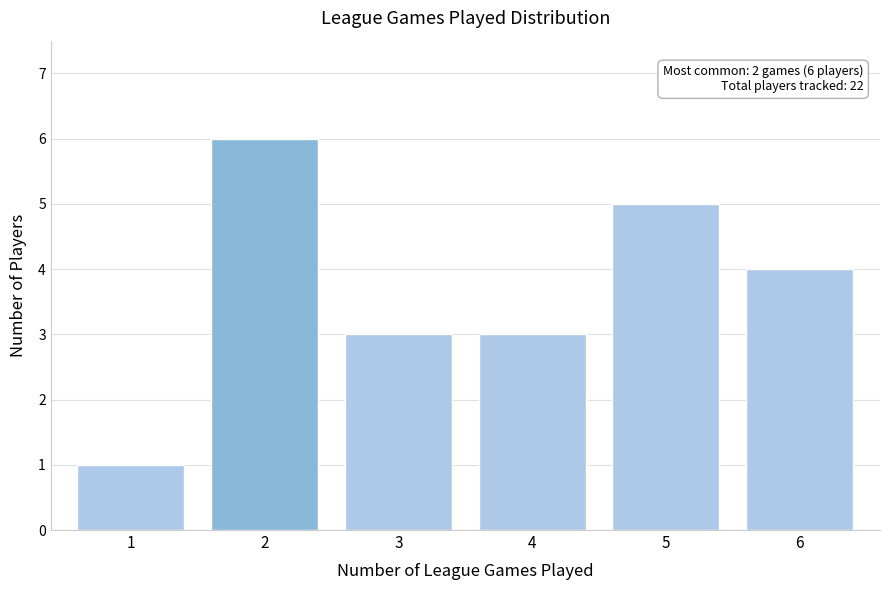

Reading right to left, list all the values displayed in this chart.

4	5	3	3	6	1